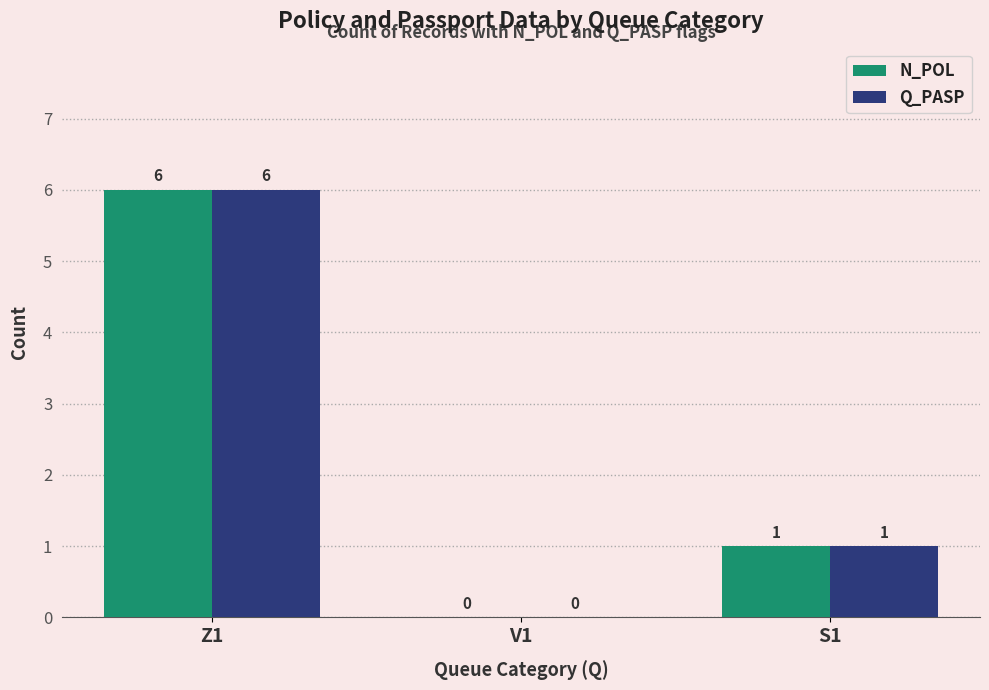

What is the total value across all series at Z1?

12